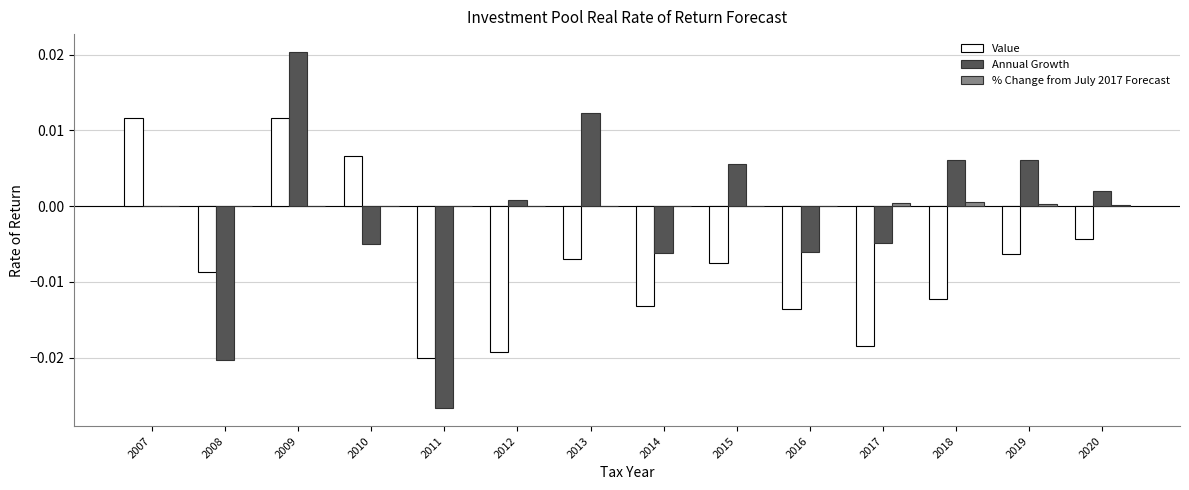

How many categories are shown in the chart?

14